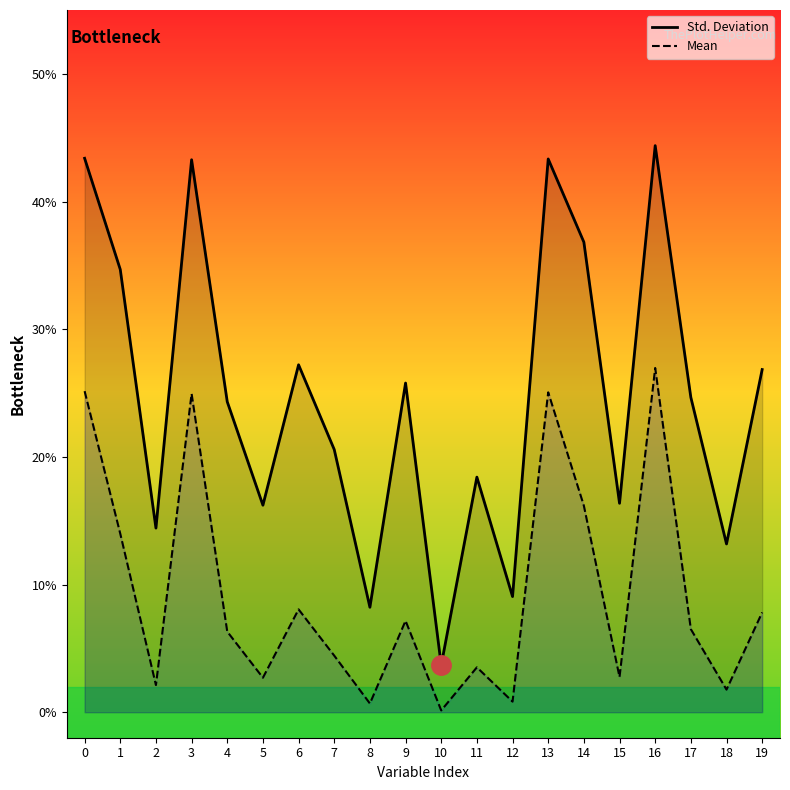

Reading left to right, extract all data points from this chart.

Std. Deviation: 0=0.4	1=0.3	2=0.1	3=0.4	4=0.2	5=0.2	6=0.3	7=0.2	8=0.1	9=0.3	10=0.0	11=0.2	12=0.1	13=0.4	14=0.4	15=0.2	16=0.4	17=0.2	18=0.1	19=0.3
Mean: 0=0.3	1=0.1	2=0.0	3=0.2	4=0.1	5=0.0	6=0.1	7=0.0	8=0.0	9=0.1	10=0.0	11=0.0	12=0.0	13=0.3	14=0.2	15=0.0	16=0.3	17=0.1	18=0.0	19=0.1